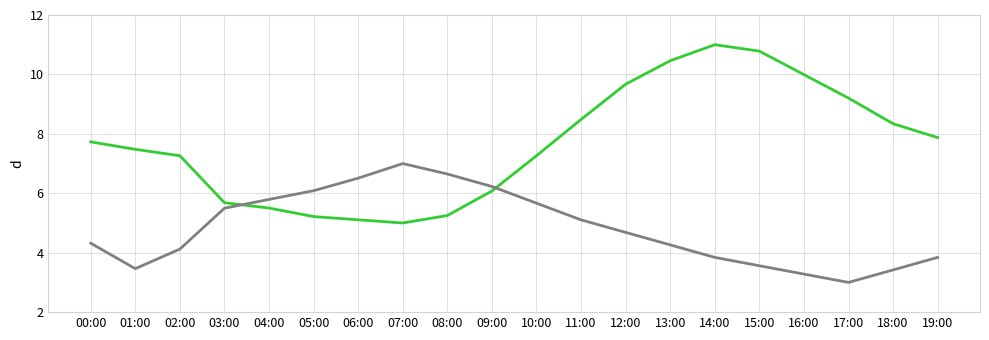

What is the total value across all series at 07:00?

12.0